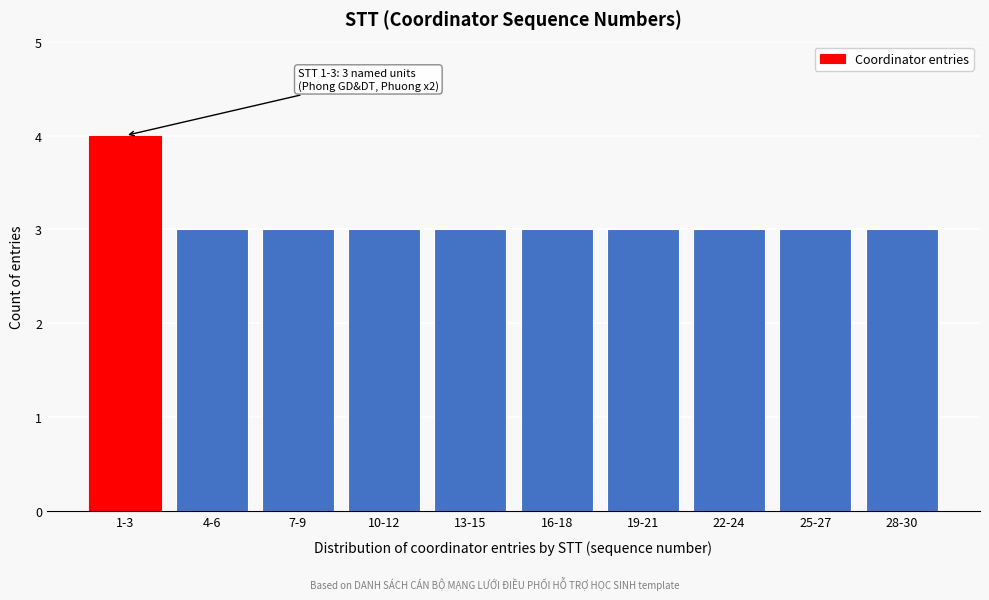

Reading right to left, list all the values displayed in this chart.

3	3	3	3	3	3	3	3	3	4